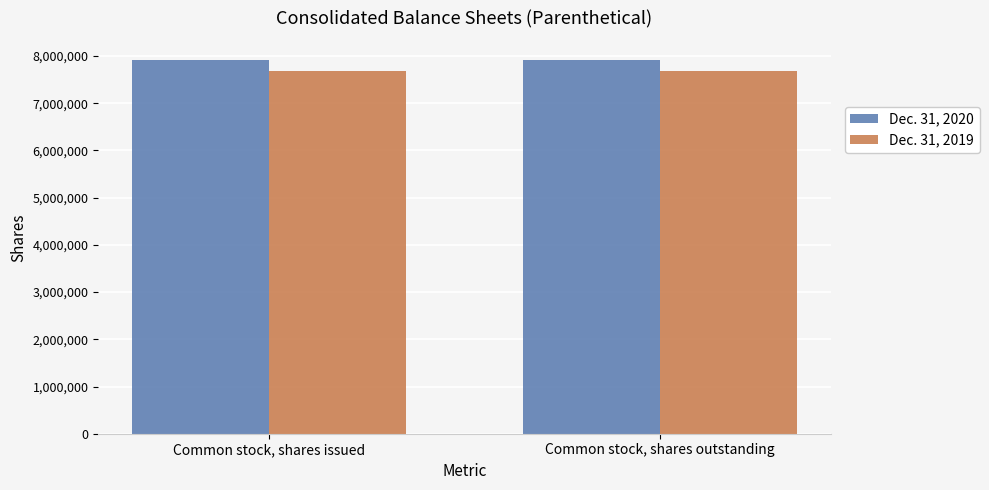

What are all the series names shown in the legend?

Dec. 31, 2020, Dec. 31, 2019